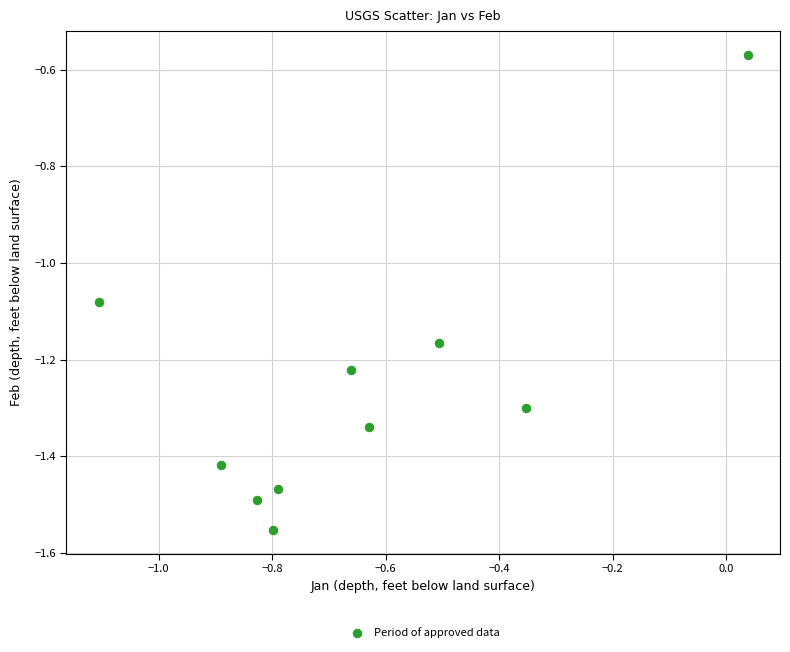

What is the average X value?

-0.7